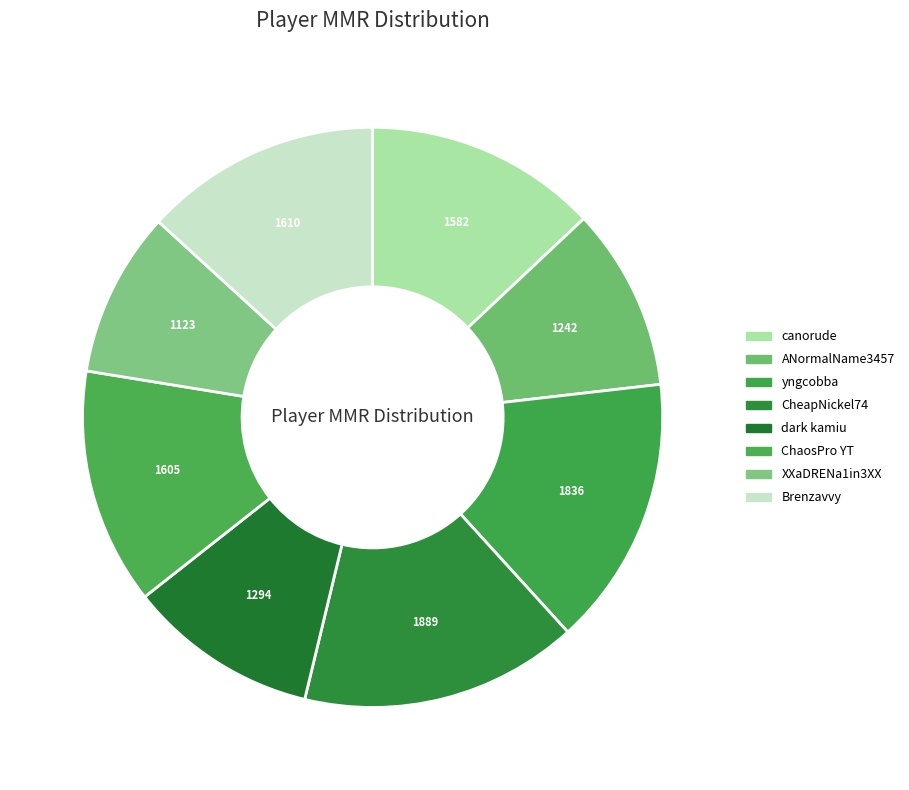

Does any single category account for the majority?

No